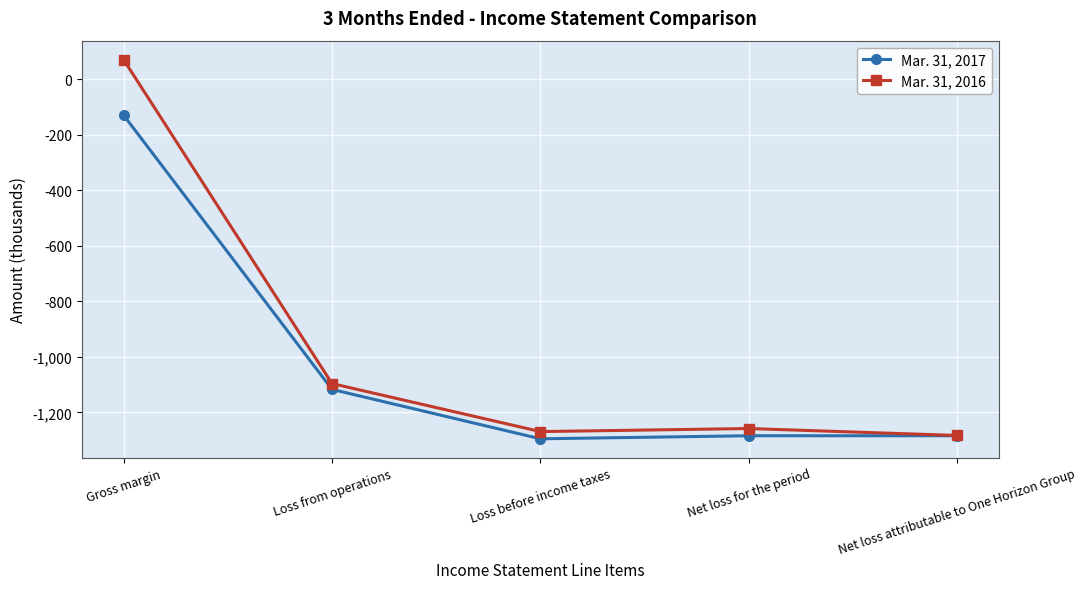

What is the value of the Mar. 31, 2016 point at the 1st from the left?

71